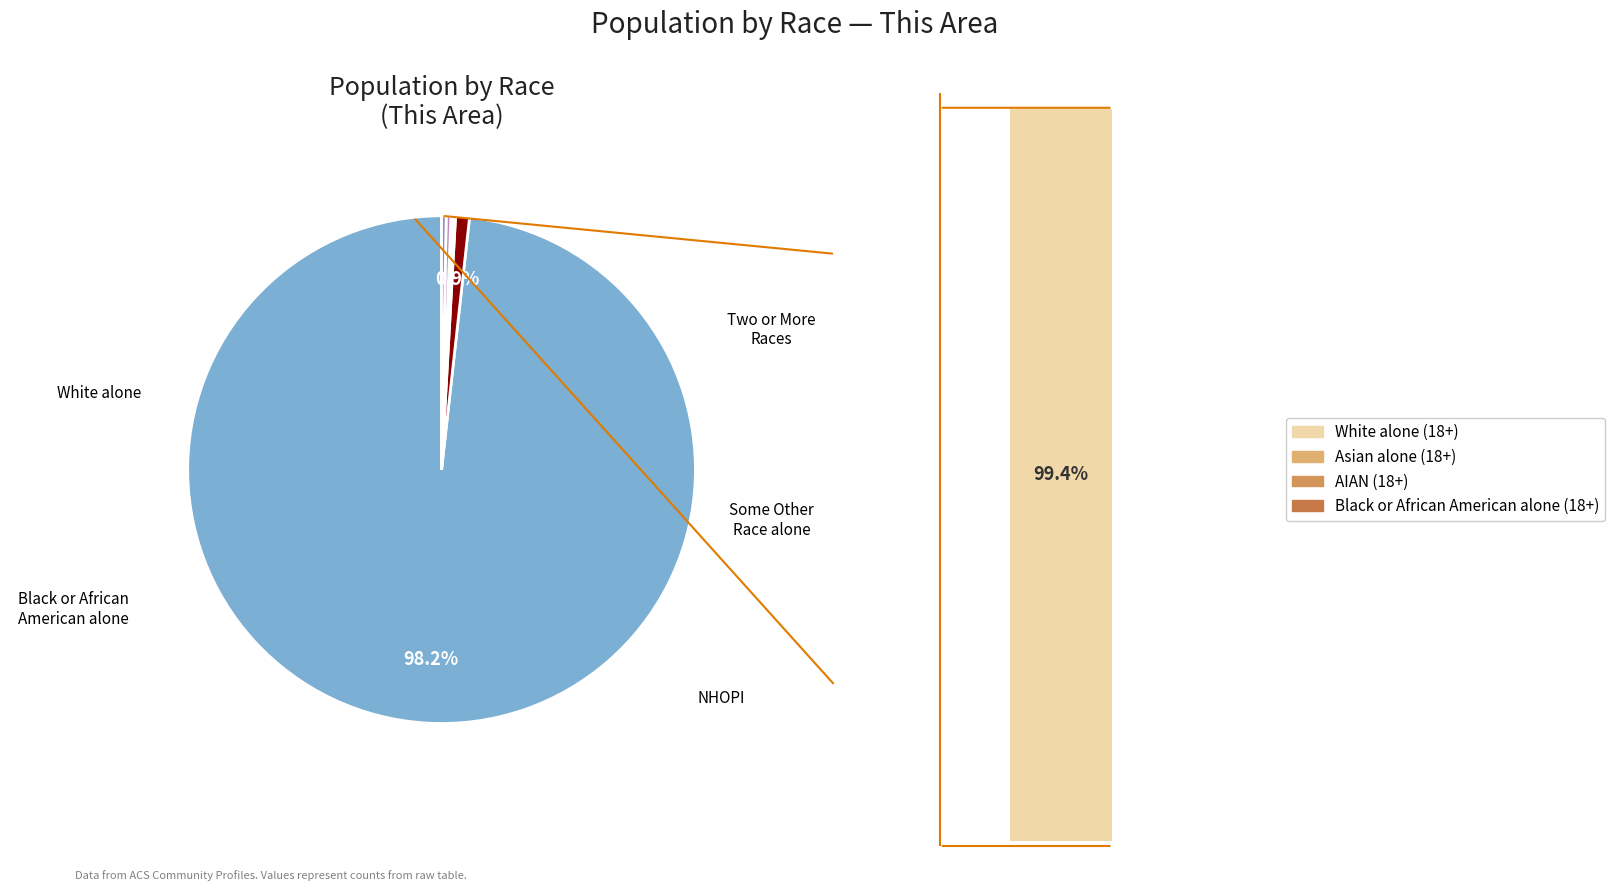

What percentage is NOT represented by Native Hawaiian and Other Pacific?

100.0%